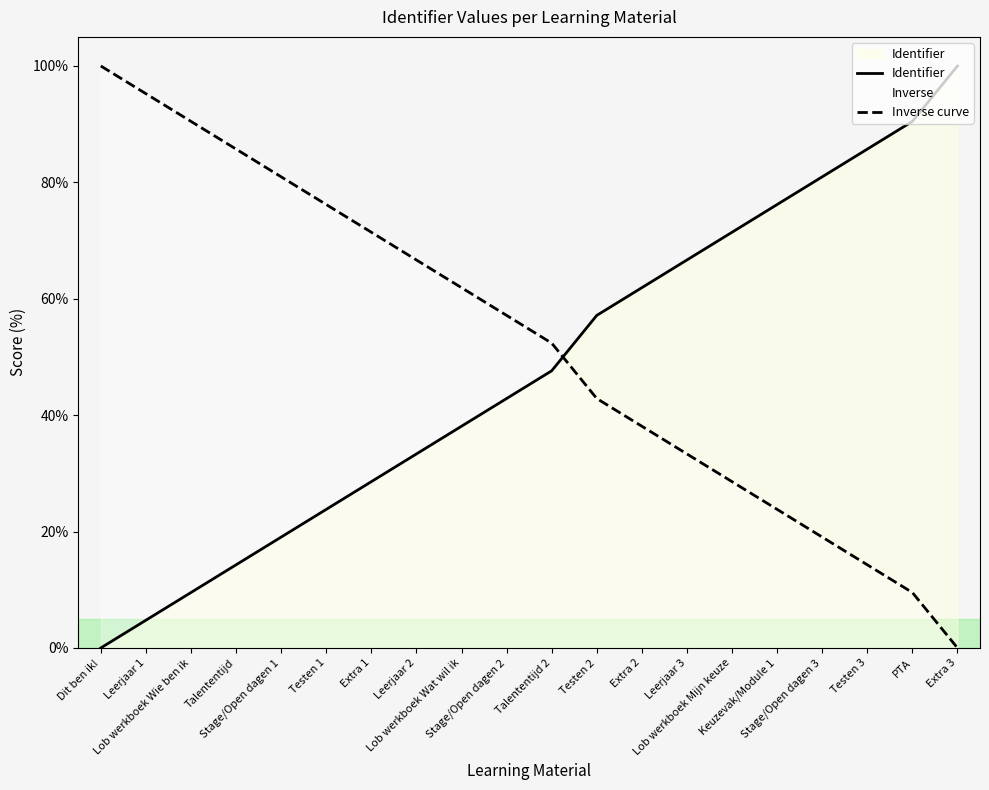

What is the greatest value displayed?

100.0